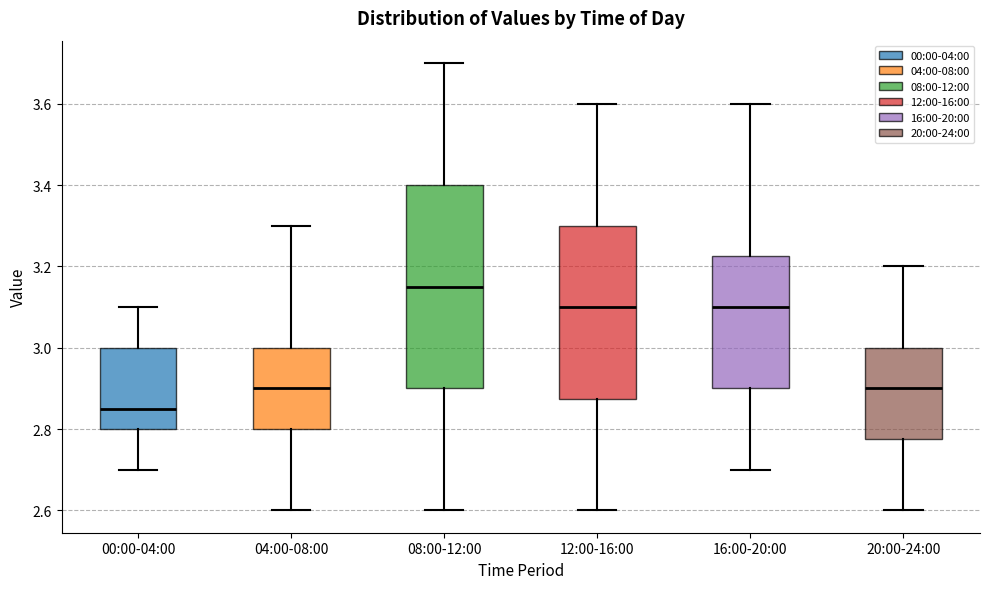

Which box has the highest median line?

08:00-12:00